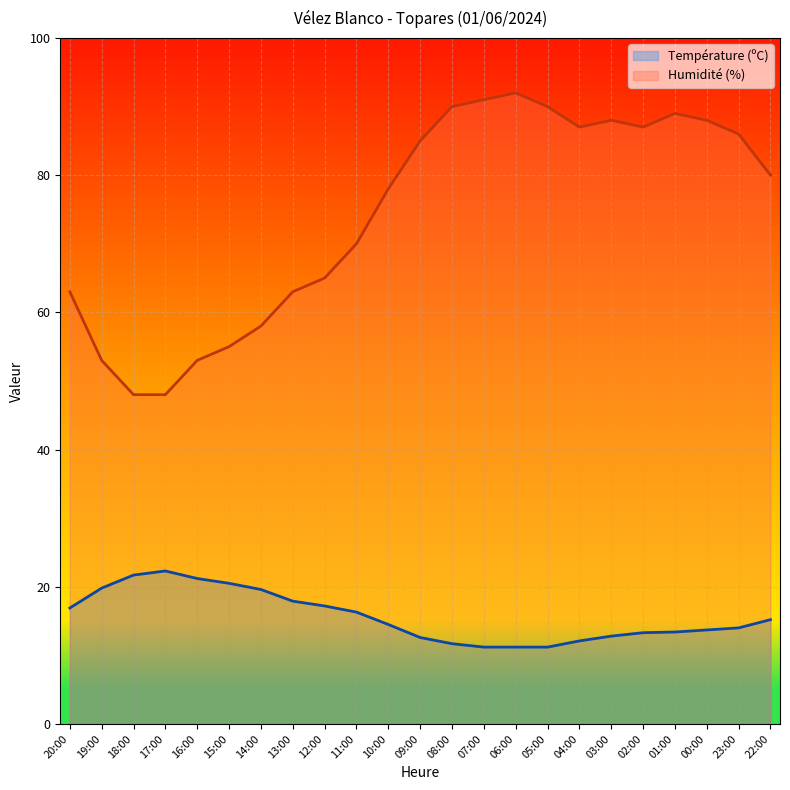

What is the difference between the highest and lowest values at 17:00?

25.7